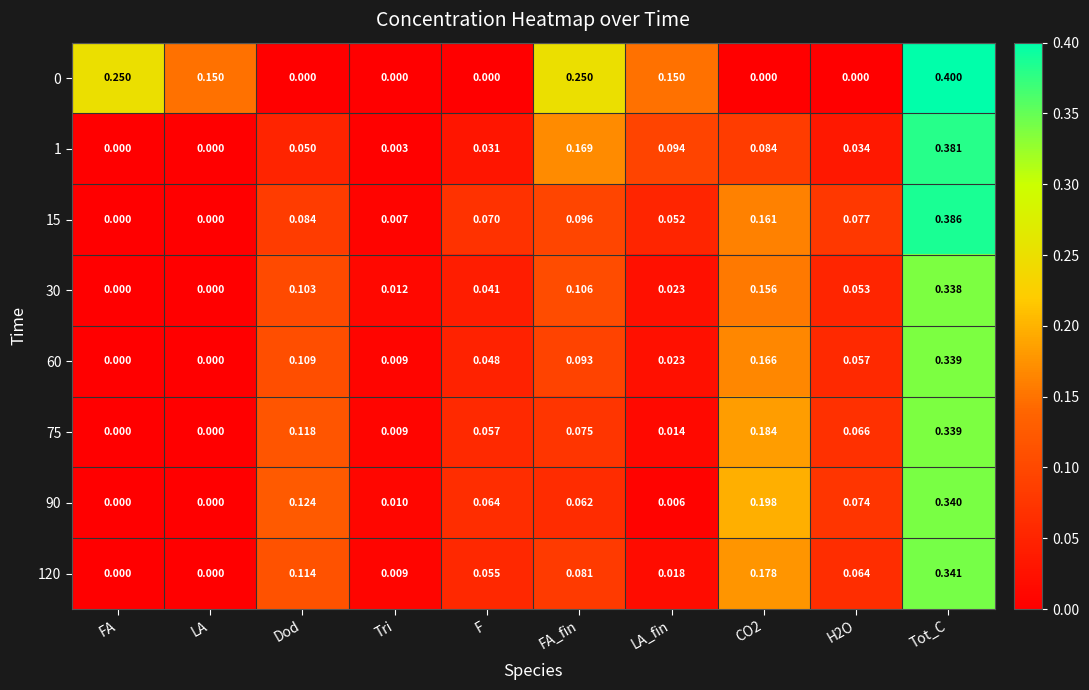

Which category has the highest value in the 75 series?

Tot_C